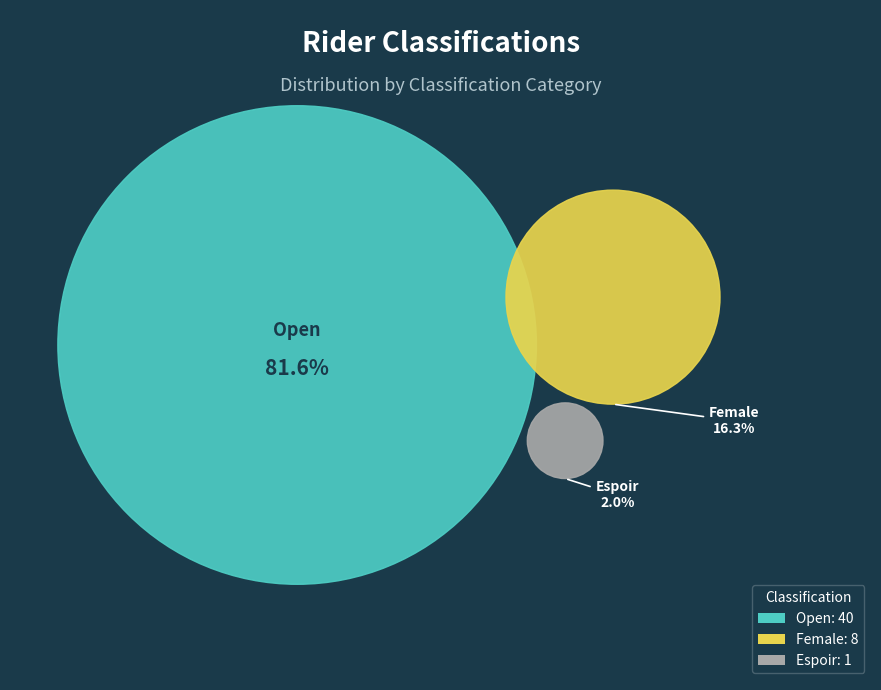

What is the change in value from Open to Espoir?

-39